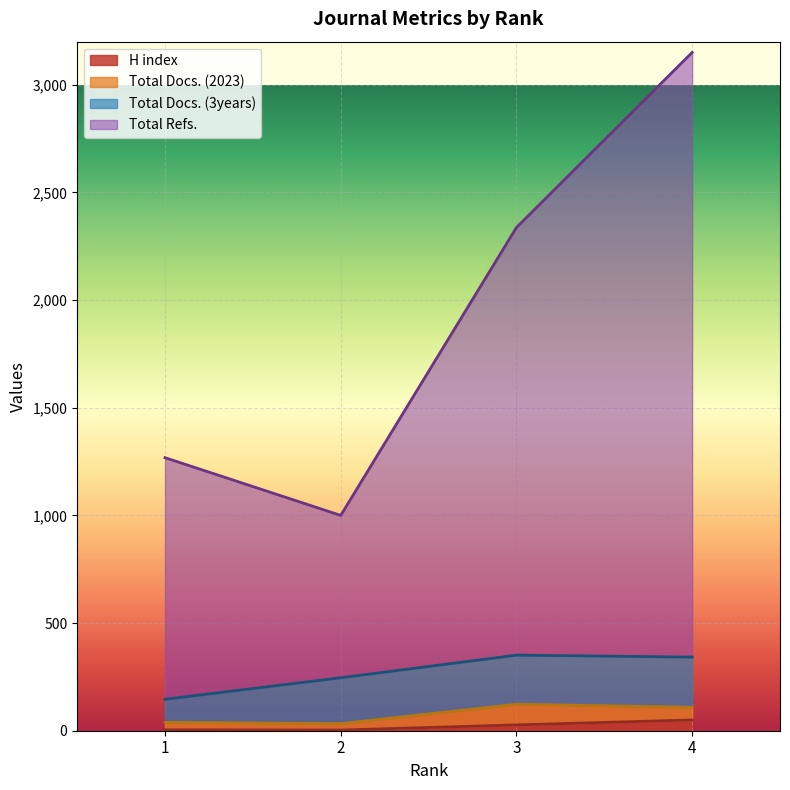

What are all the series names shown in the legend?

H index, Total Docs. (2023), Total Docs. (3years), Total Refs.